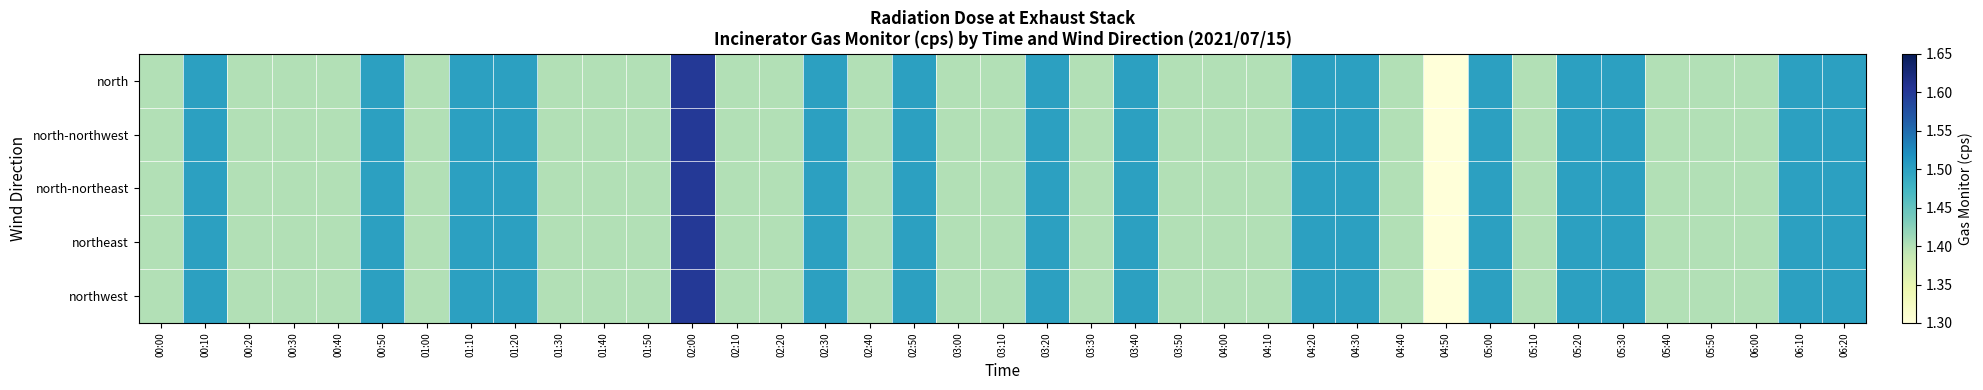

At how many categories does at least one series exceed 1?

39